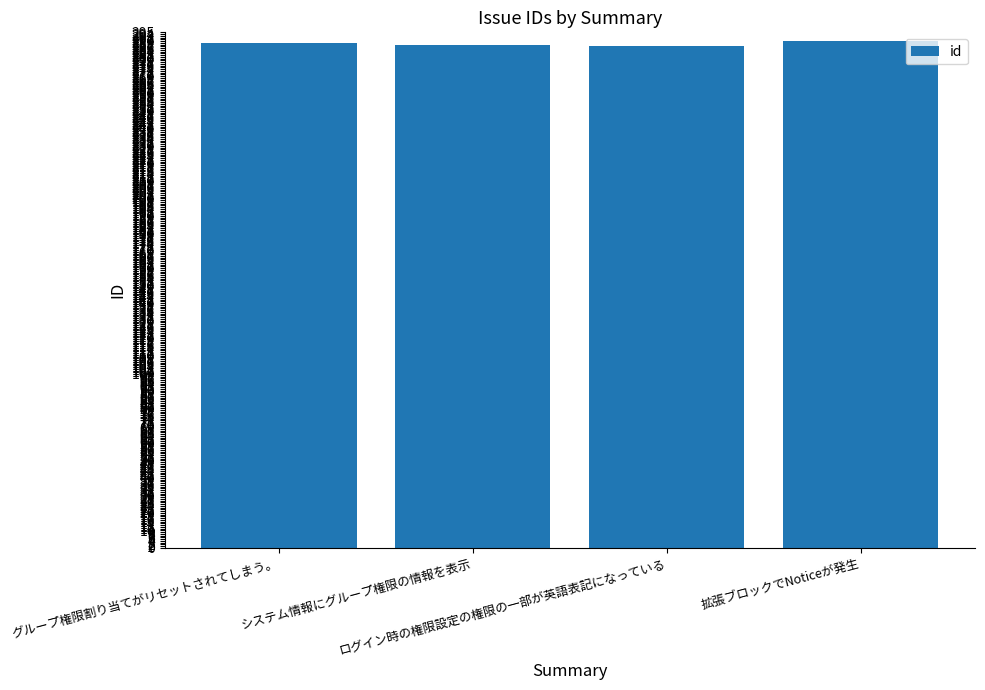

What is the value of the 3rd bar from the left?

287